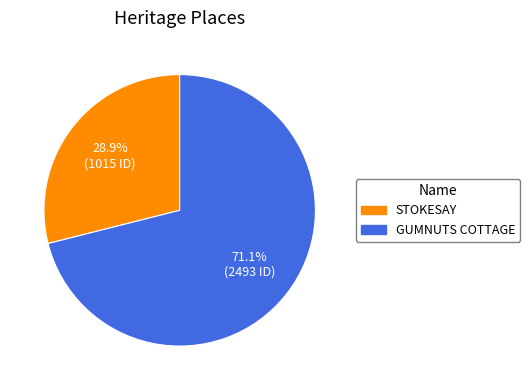

To the nearest percent, what is the difference between the GUMNUTS COTTAGE and STOKESAY slice percentages?

42%